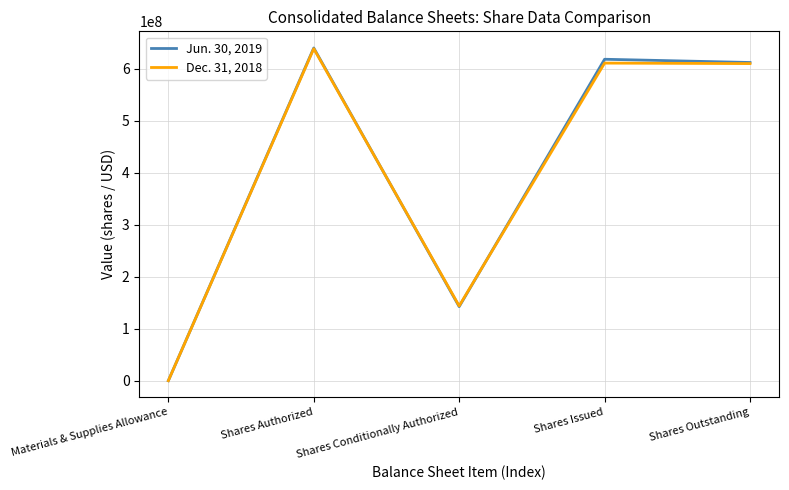

What is the total value across all series at Shares Outstanding?

1221390475